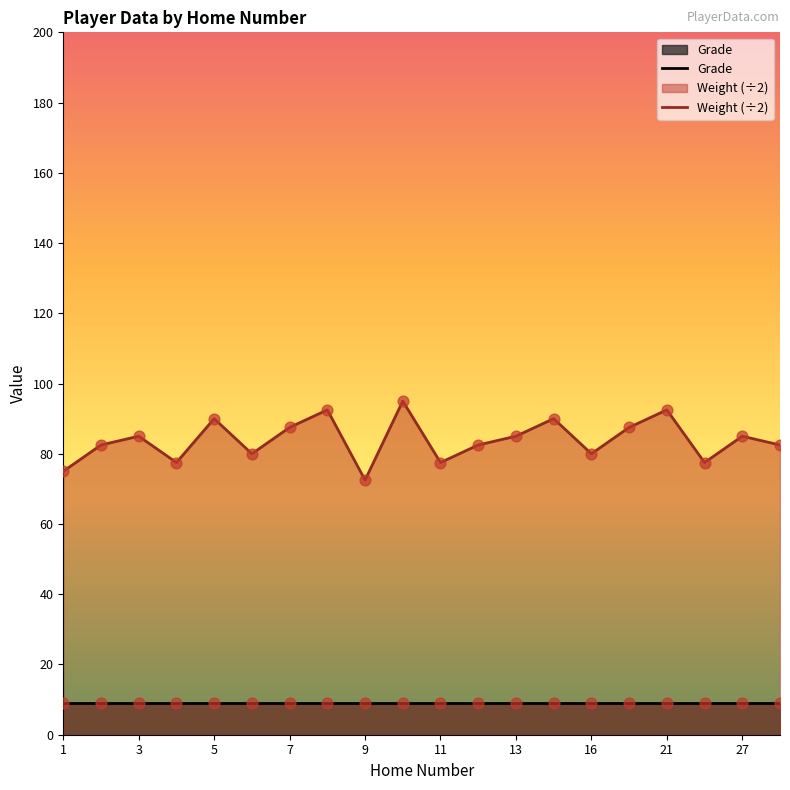

Approximately how many times larger is the value at 4 compared to 17?

0.9